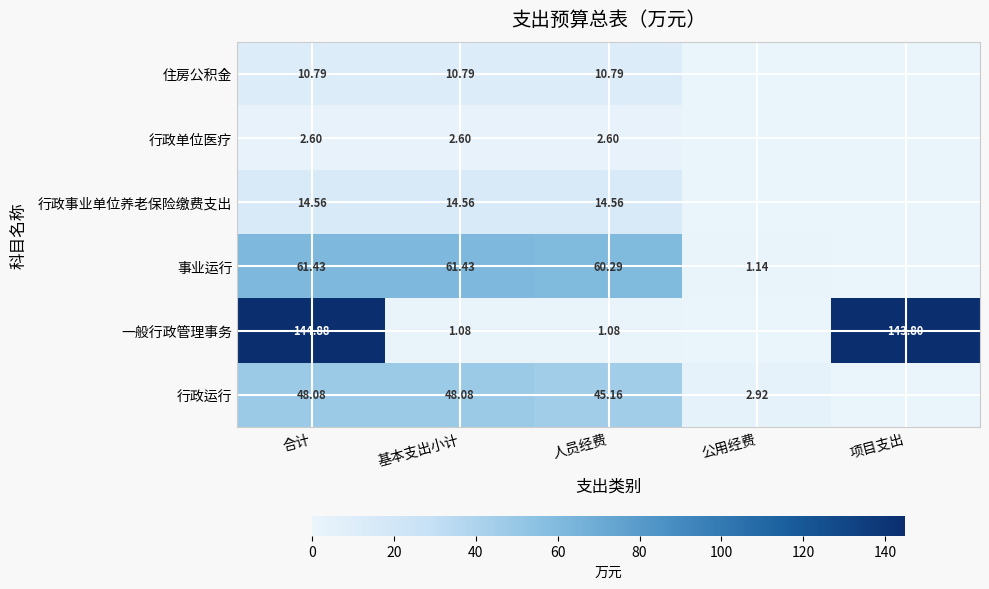

Between 合计 and 人员经费, which is larger?

合计